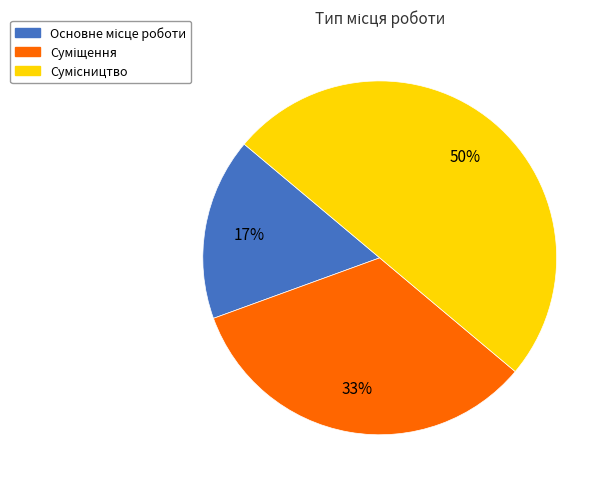

To the nearest percent, what is the average slice percentage?

33%